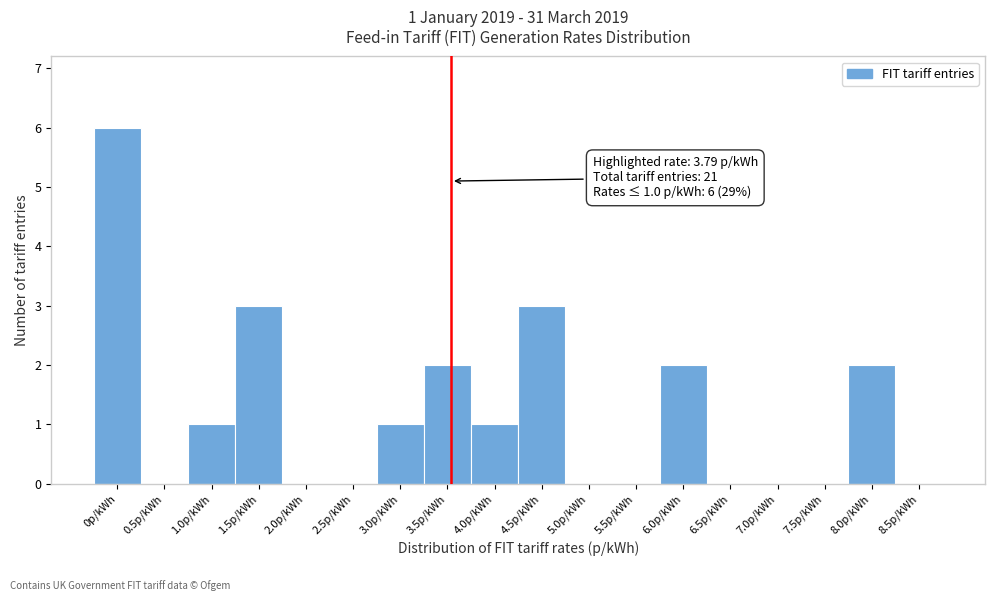

Reading left to right, extract all data points from this chart.

0p/kWh=6	0.5p/kWh=0	1.0p/kWh=1	1.5p/kWh=3	2.0p/kWh=0	2.5p/kWh=0	3.0p/kWh=1	3.5p/kWh=2	4.0p/kWh=1	4.5p/kWh=3	5.0p/kWh=0	5.5p/kWh=0	6.0p/kWh=2	6.5p/kWh=0	7.0p/kWh=0	7.5p/kWh=0	8.0p/kWh=2	8.5p/kWh=0